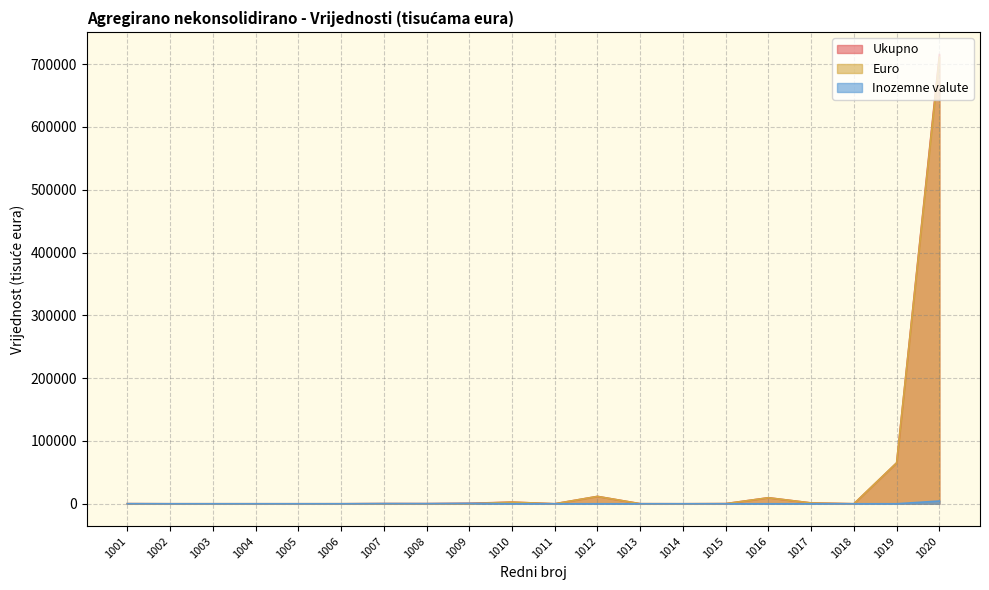

Reading left to right, extract all data points from this chart.

Ukupno: 177	0	9	0	0	21	322	235	764	2572	3	11704	67	0	204	9569	1277	4	65161	715134
Euro: 62	0	9	0	0	21	61	20	174	2572	3	11702	67	0	204	9569	1277	4	65151	710777
Inozemne valute: 115	0	0	0	0	0	261	214	590	0	0	2	0	0	0	0	0	0	11	4356